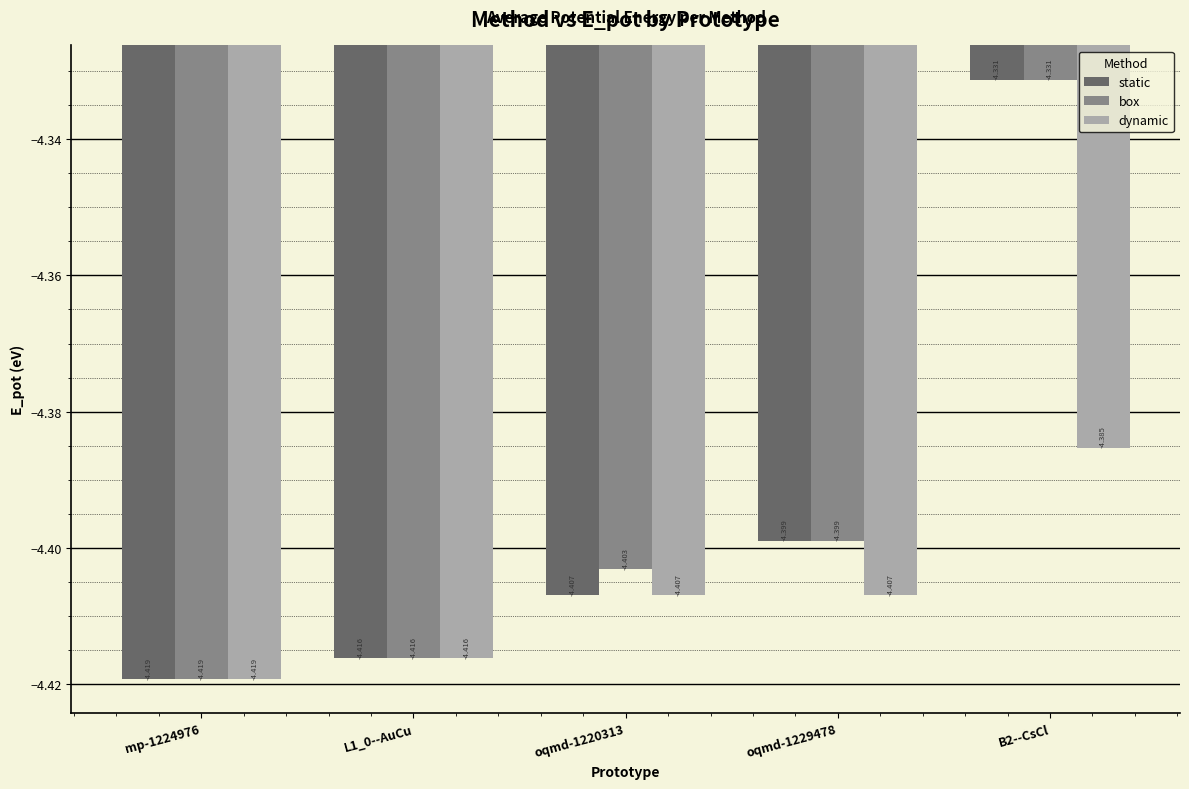

Which series has the largest total across all categories?

box